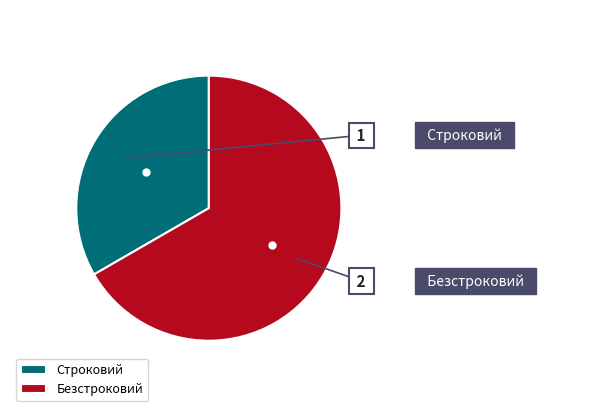

Is the sum of Строковий and Безстроковий greater than half?

Yes